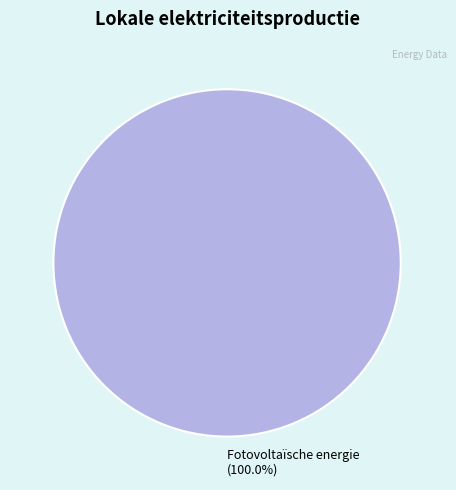

Rank the categories by value from lowest to highest.

Fotovoltaïsche energie (100.0%)